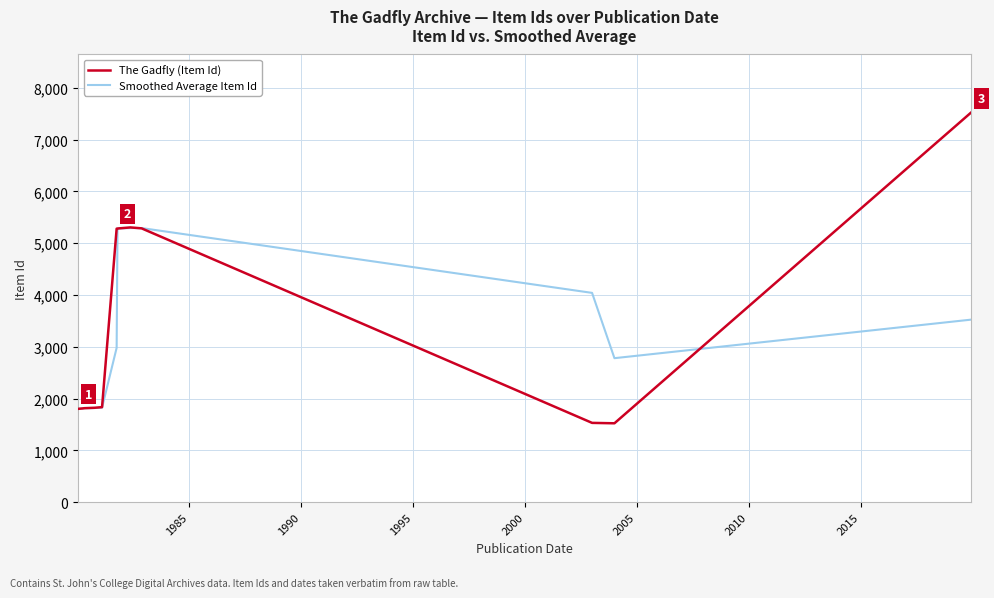

Which series has the widest spread of values?

The Gadfly (Item Id)